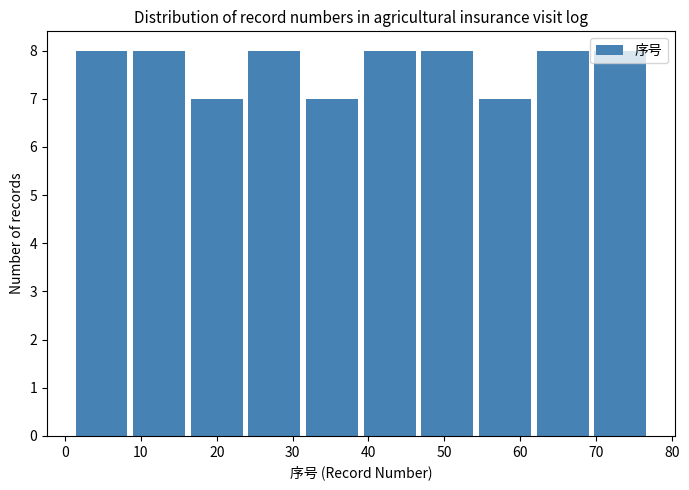

What is the height of the bar covering 39.0 to 46.6 on the x-axis? Neither the bar edges nor the heights are printed on the chart, so give them approximately, as read against the axes.

8